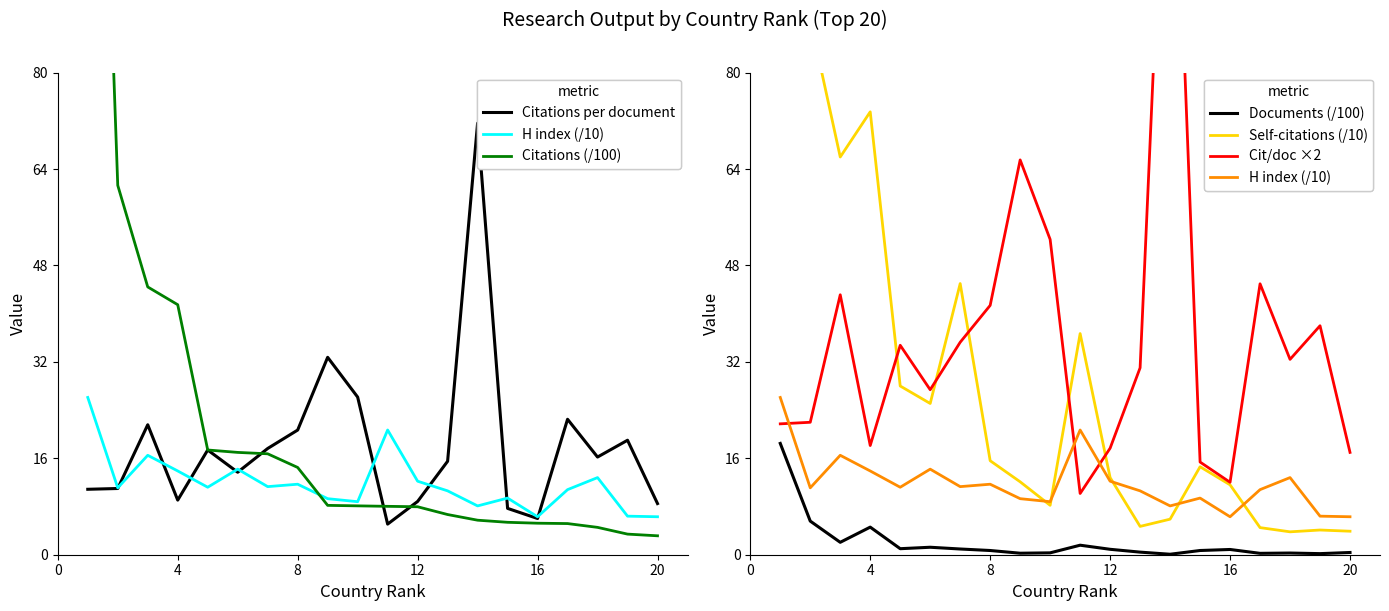

Which has a higher value, 12 or 12?

12